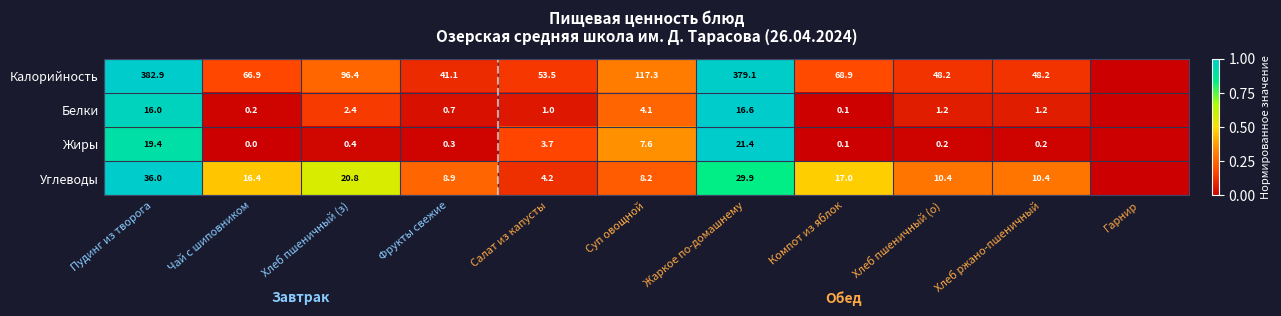

What is the sum of the Жиры values at Фрукты свежие and Жаркое по-домашнему?

21.7